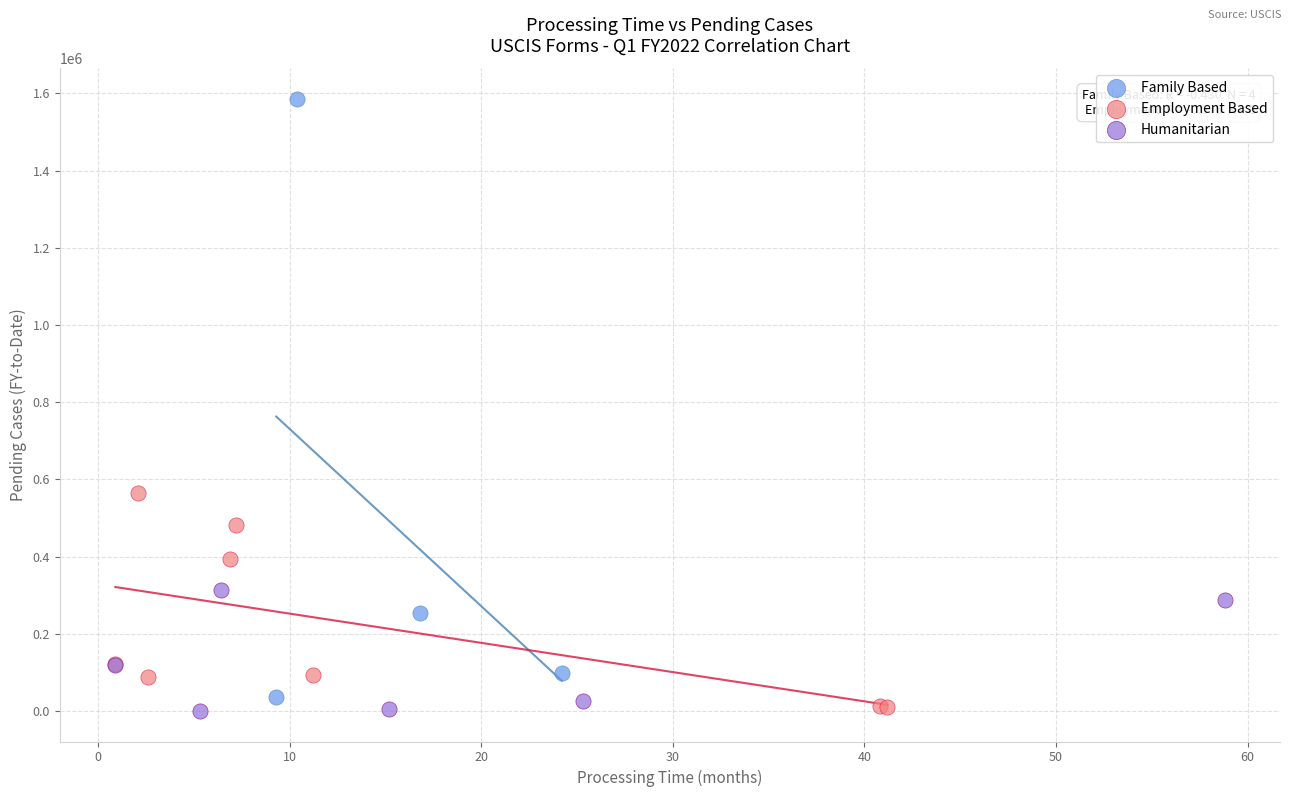

Which series has the widest spread of Y values?

Family Based